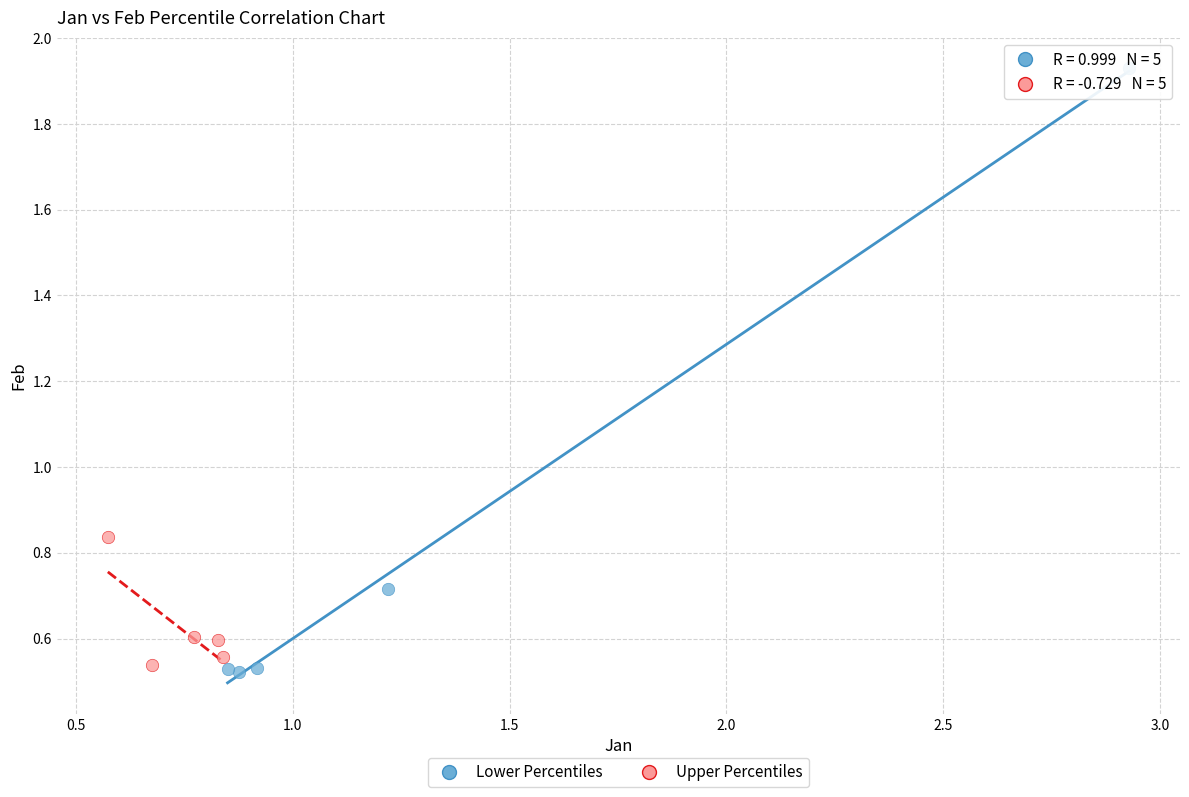

Which series contains the highest Y value?

Lower Percentiles